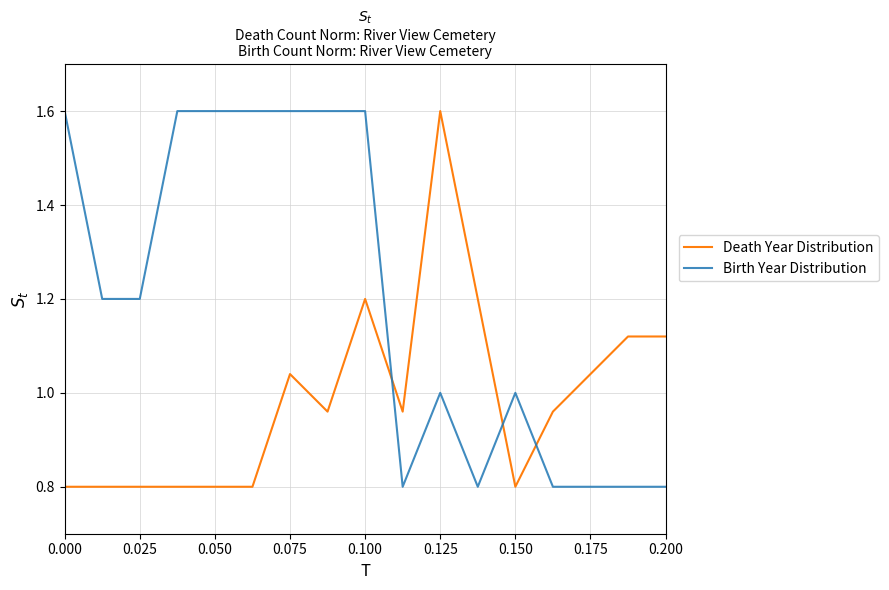

How many times do Death Year Distribution and Birth Year Distribution cross each other?

3